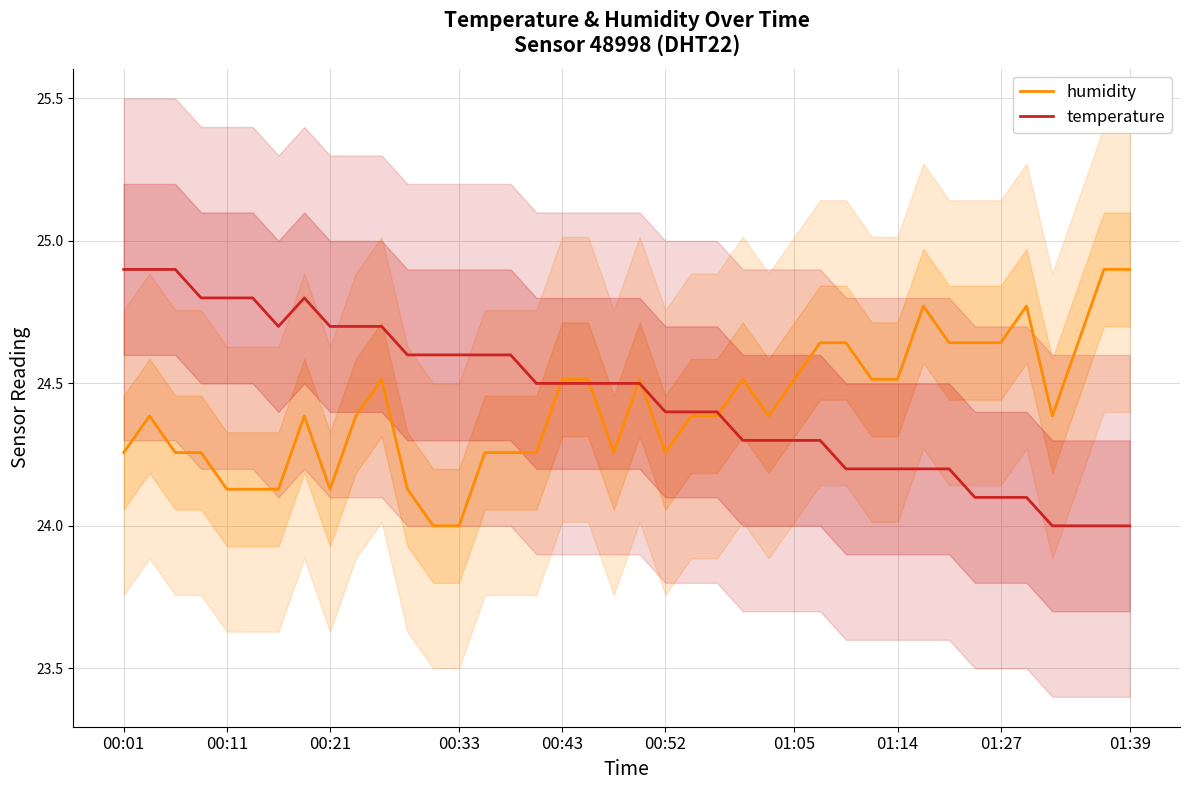

Is it true that temperature equals 41.5 at 00:21?

False